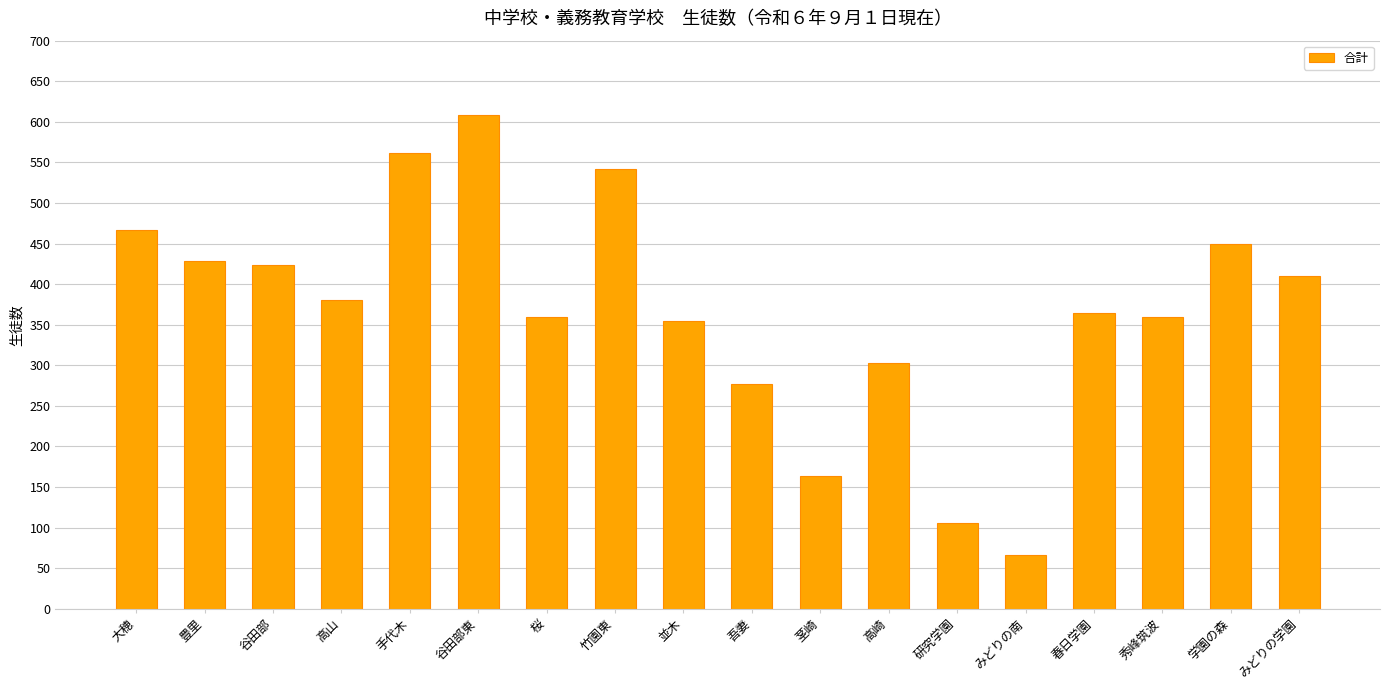

Reading right to left, transcribe all the data shown in this chart.

みどりの学園=410	学園の森=450	秀峰筑波=360	春日学園=364	みどりの南=66	研究学園=106	高崎=303	茎崎=164	吾妻=277	並木=355	竹園東=542	桜=360	谷田部東=608	手代木=562	高山=381	谷田部=424	豊里=428	大穂=467